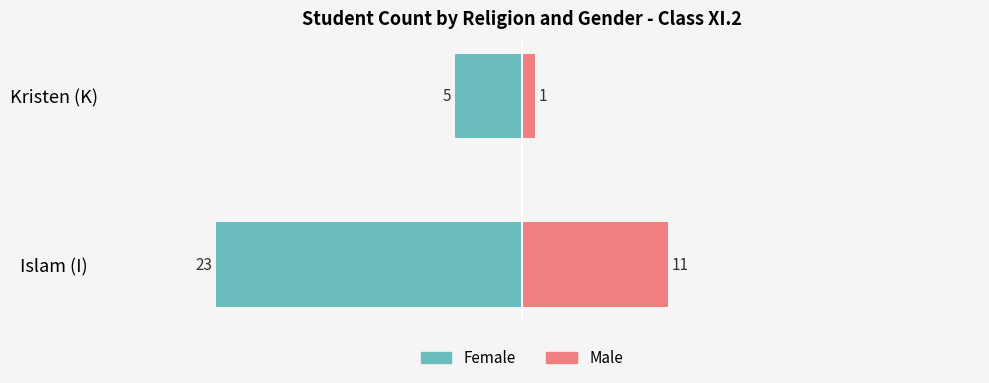

Count the number of categories in the chart.

2